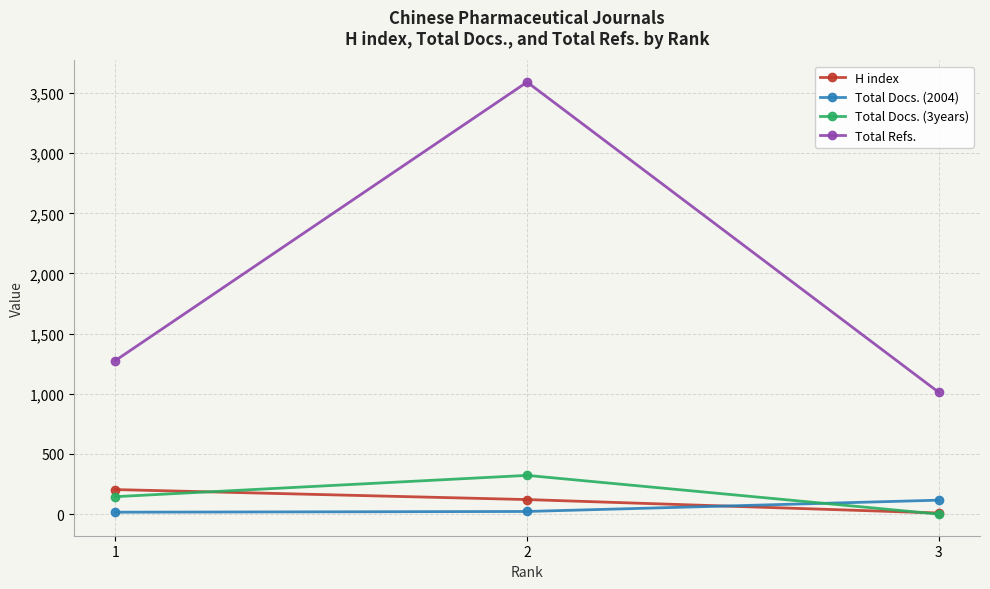

What is the difference between the maximum and minimum values in the H index series?

195